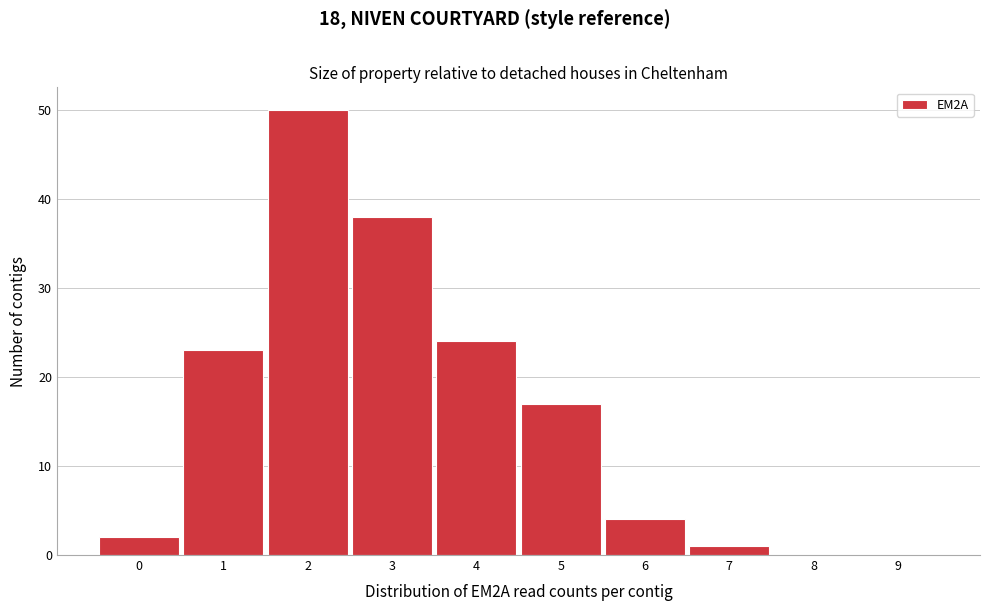

Reading right to left, extract all data points from this chart.

9=0	8=0	7=1	6=4	5=17	4=24	3=38	2=50	1=23	0=2